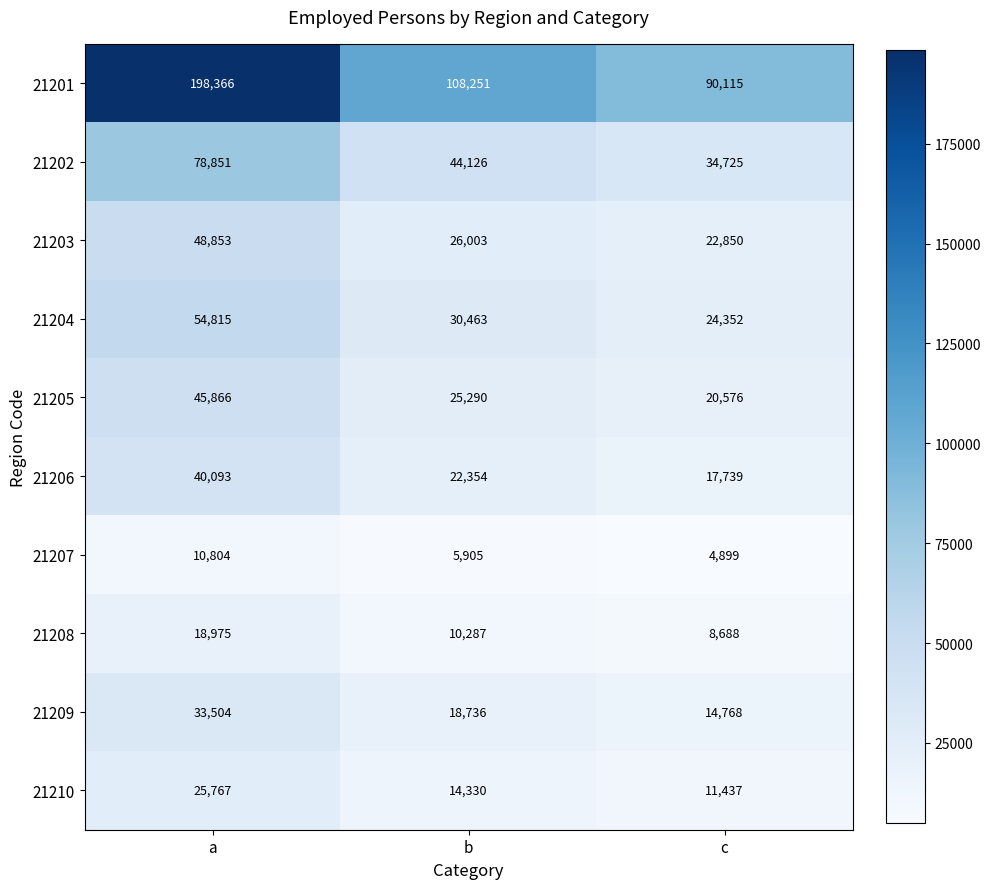

Reading right to left, what are all the values shown in this chart?

21201: c=90115	b=108251	a=198366
21202: c=34725	b=44126	a=78851
21203: c=22850	b=26003	a=48853
21204: c=24352	b=30463	a=54815
21205: c=20576	b=25290	a=45866
21206: c=17739	b=22354	a=40093
21207: c=4899	b=5905	a=10804
21208: c=8688	b=10287	a=18975
21209: c=14768	b=18736	a=33504
21210: c=11437	b=14330	a=25767